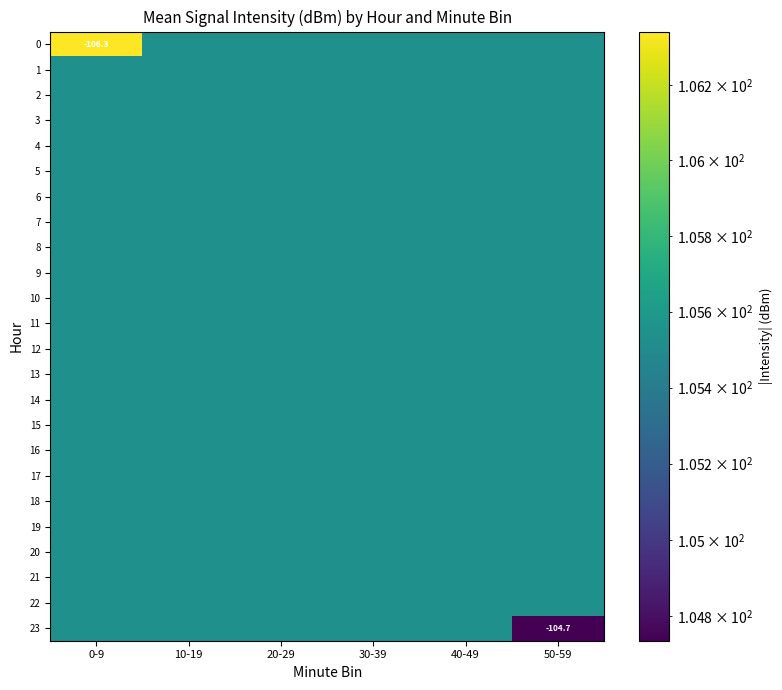

Where is 7 nearest to the value 105?

0-9